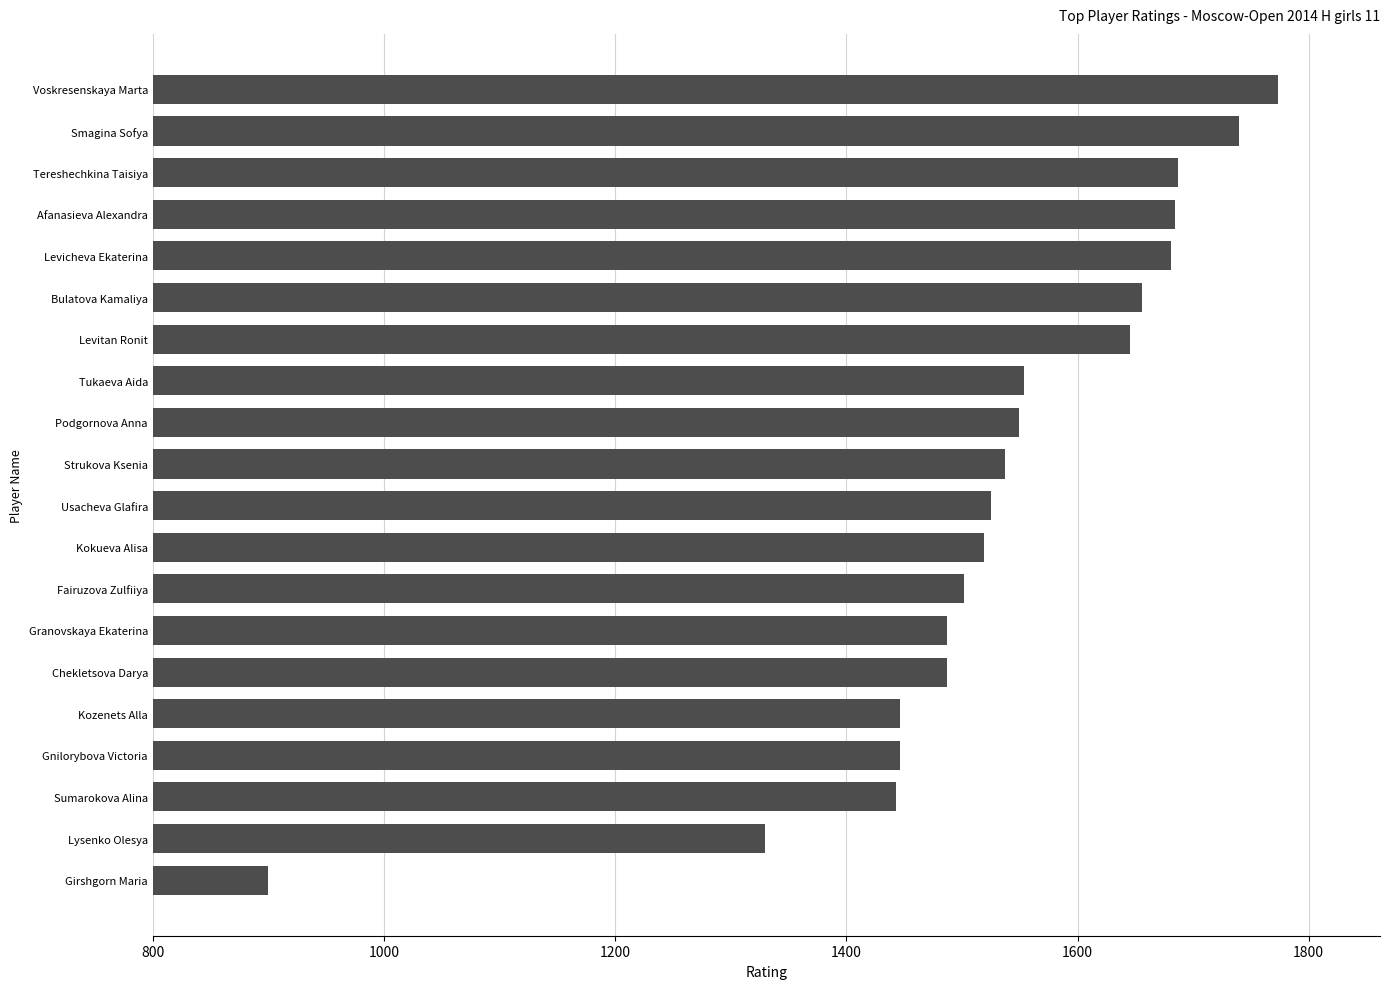

The value at Tukaeva Aida is 1554. True or false?

True